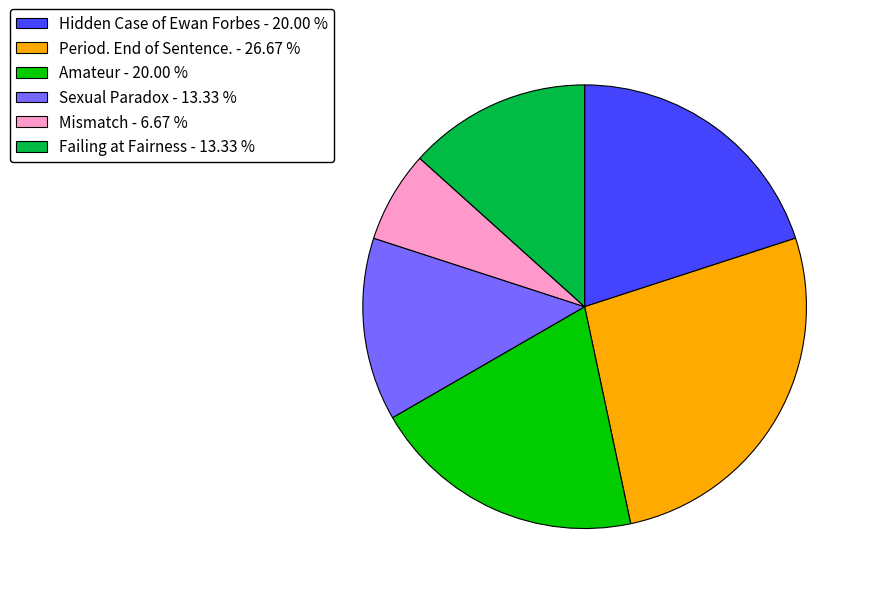

Which category has the biggest portion of the pie?

Period. End of Sentence. - 26.67 %